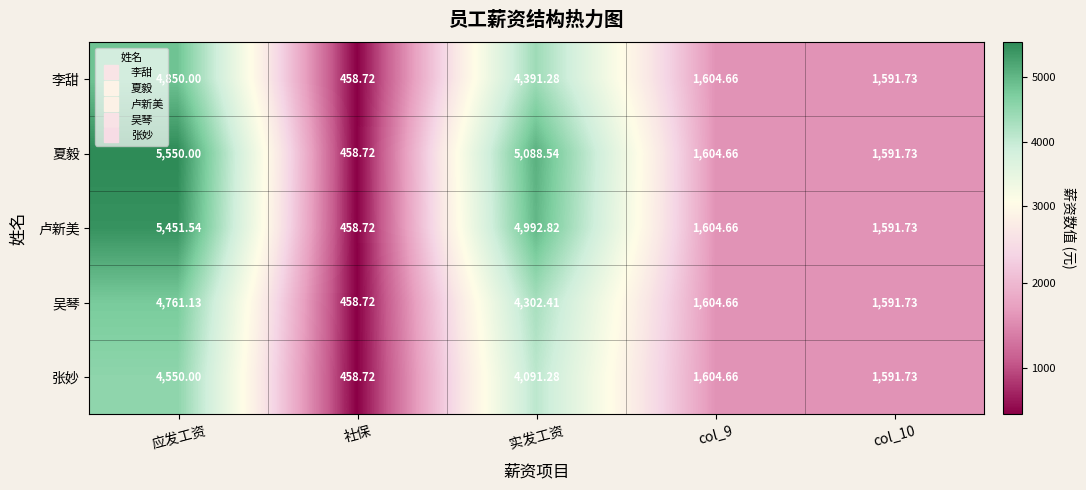

At which label does 张妙 first exceed 1604?

应发工资